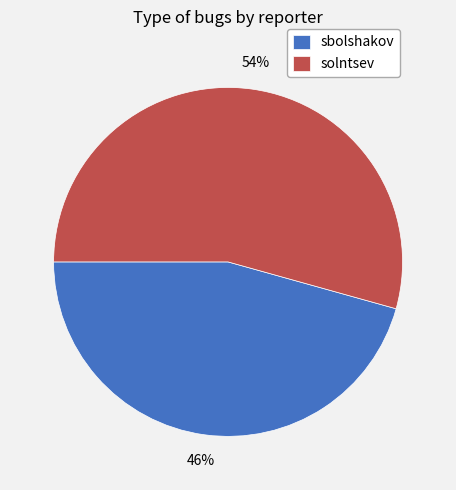

Does sbolshakov represent more than half of the total?

No